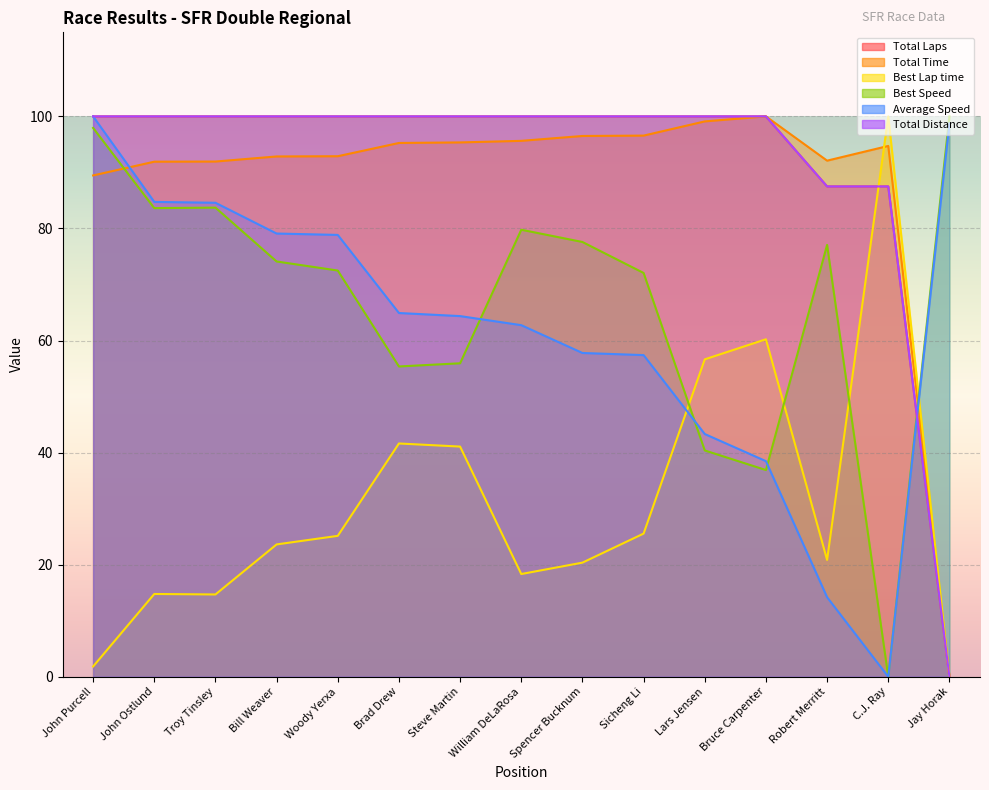

What is the total value across all series at Robert Merritt?

379.2